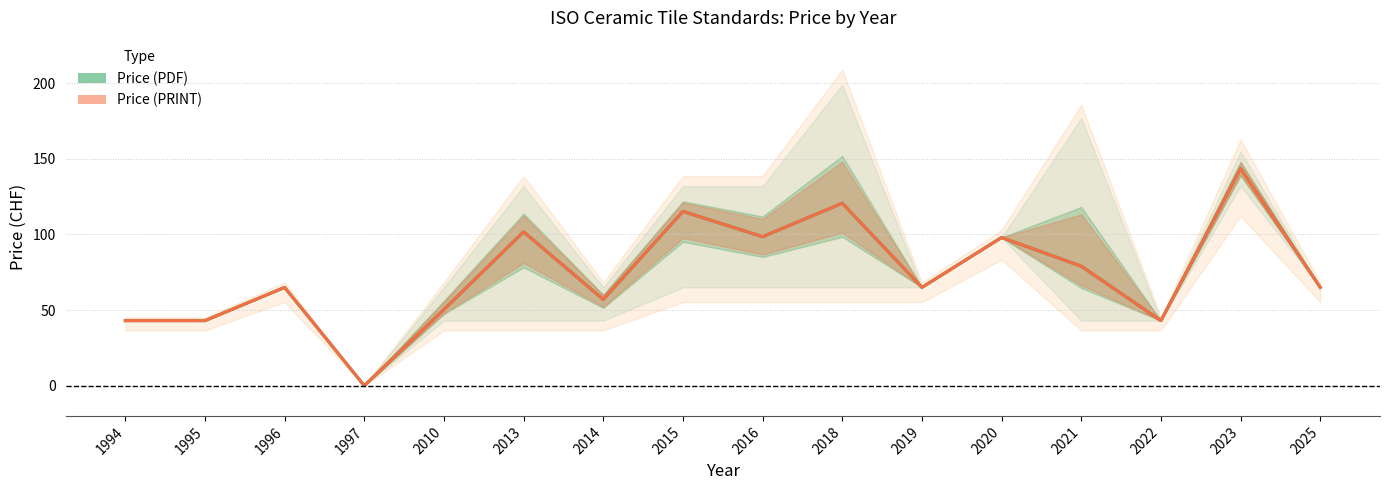

What is the maximum value for Price (PDF)?

143.5